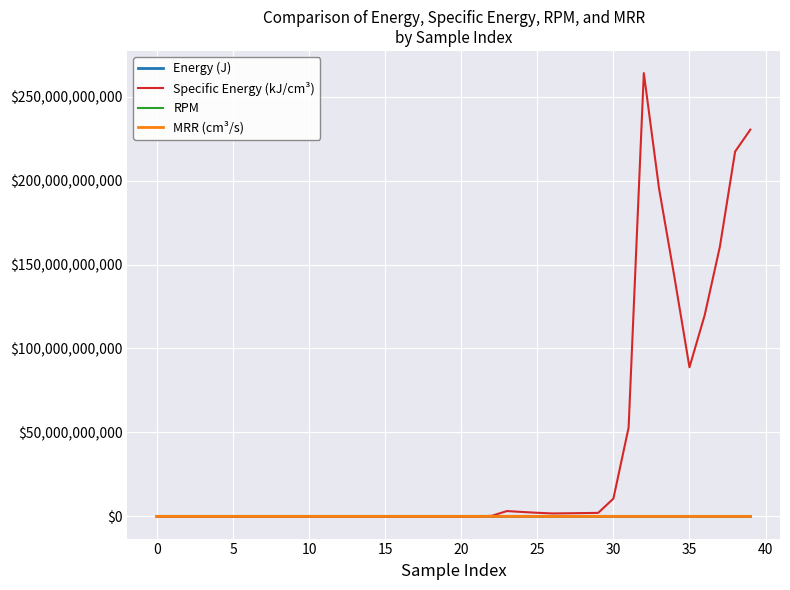

Which series has the largest range (max minus min)?

Specific Energy (kJ/cm³)